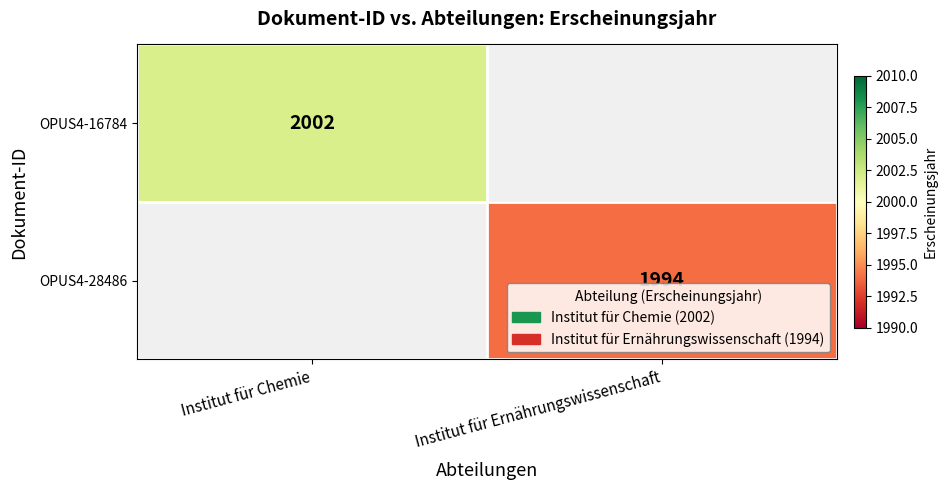

At how many categories does at least one series exceed 1997?

1